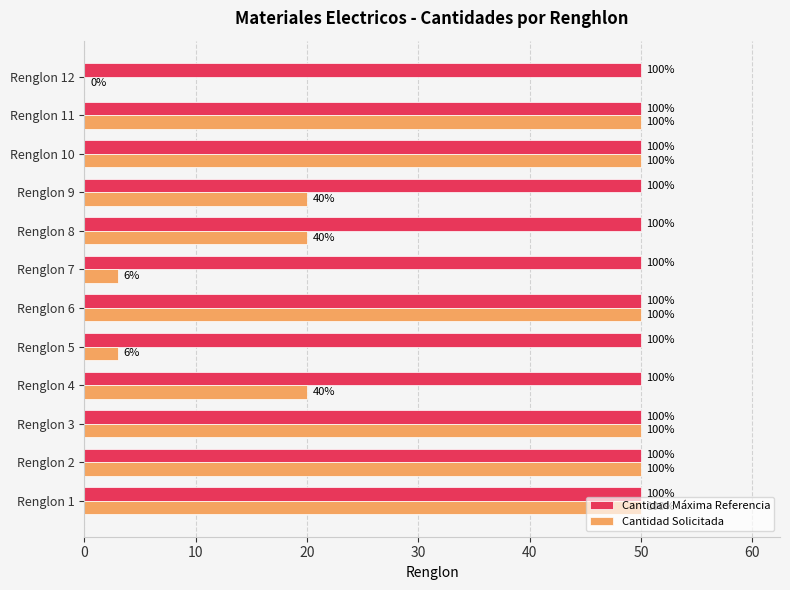

What are all the series names shown in the legend?

Cantidad Máxima Referencia, Cantidad Solicitada